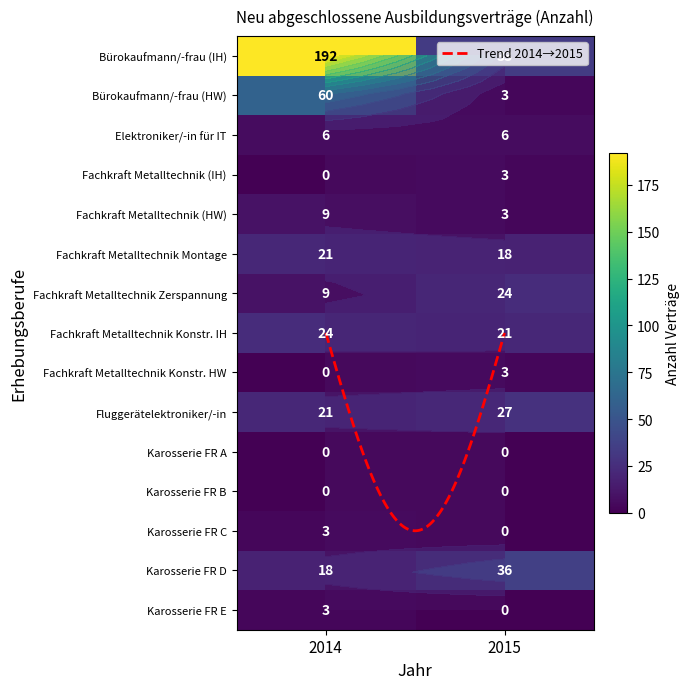

What is the difference between the maximum and minimum values in the Fachkraft Metalltechnik Zerspanung series?

15